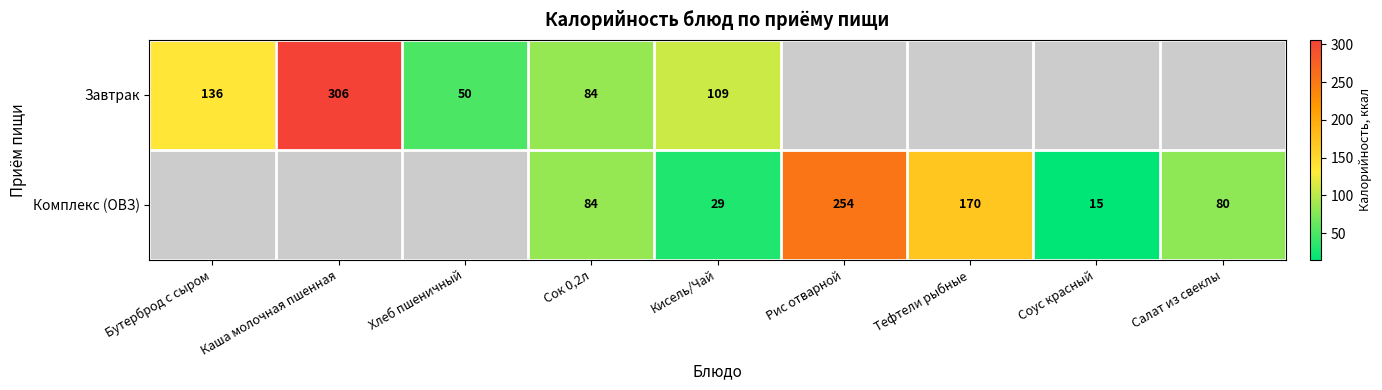

Is it true that Завтрак equals 24 at Хлеб пшеничный?

False